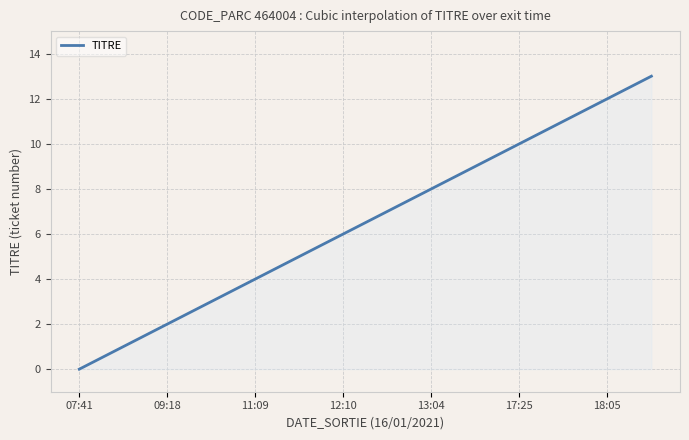

What is the label of the 10th point from the right?

11:09